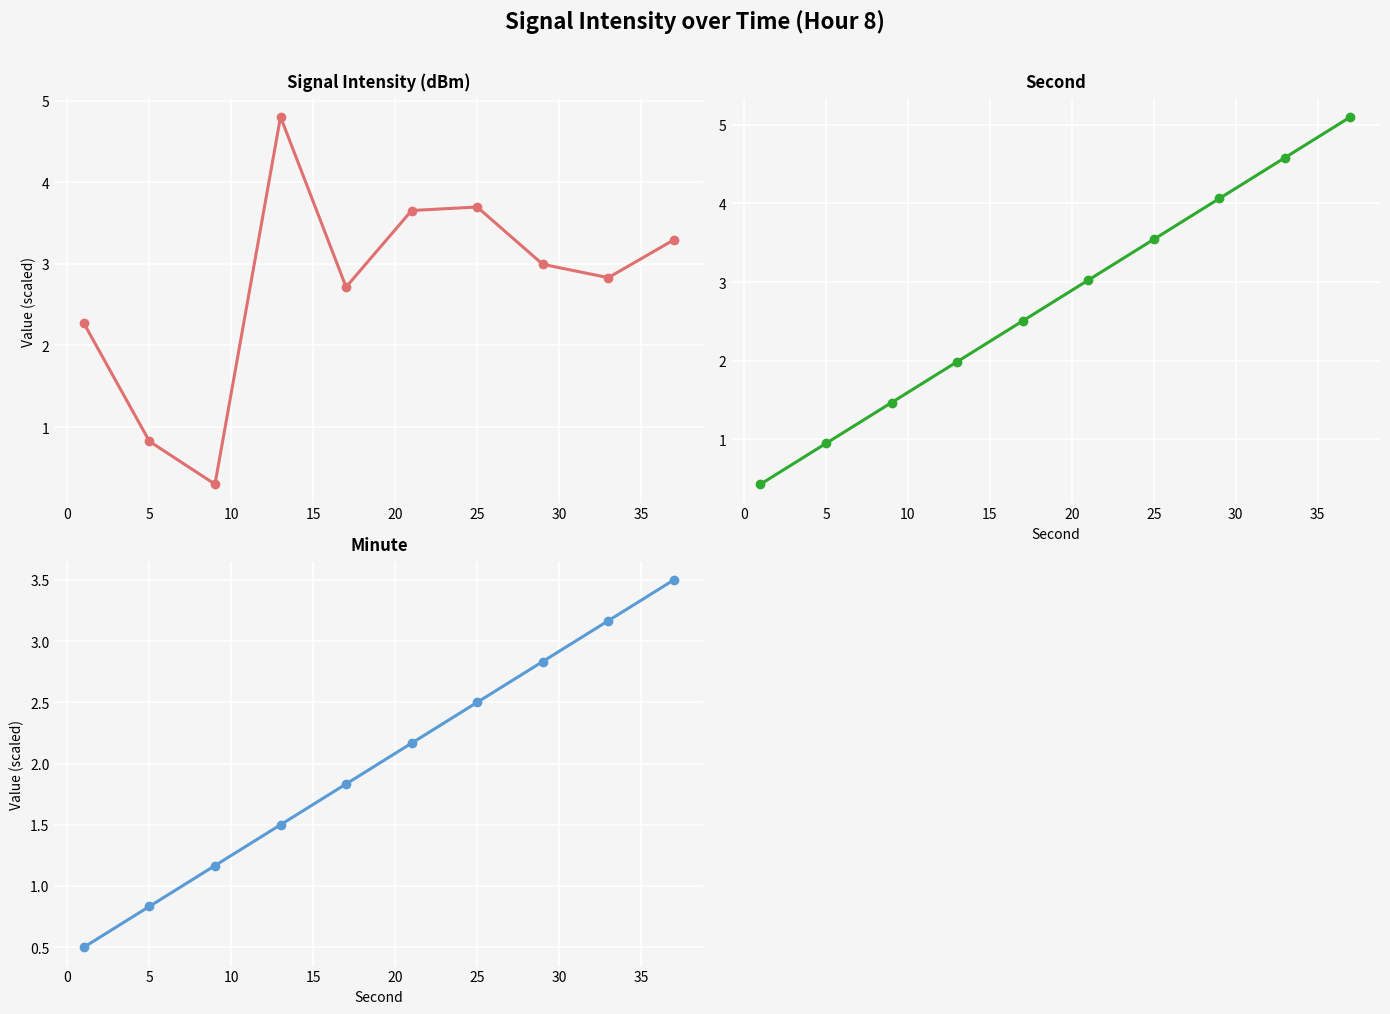

At 5, list the series in order from largest to smallest.

second, minute, intensity(dBm)